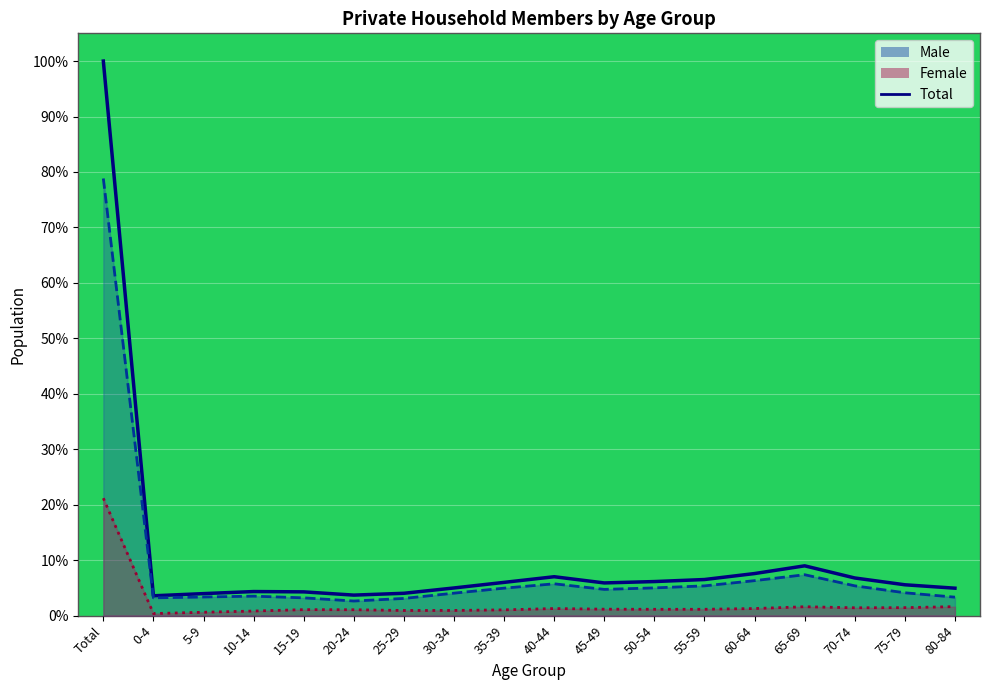

The Total series shows 5.0 at 80-84. True or false?

True